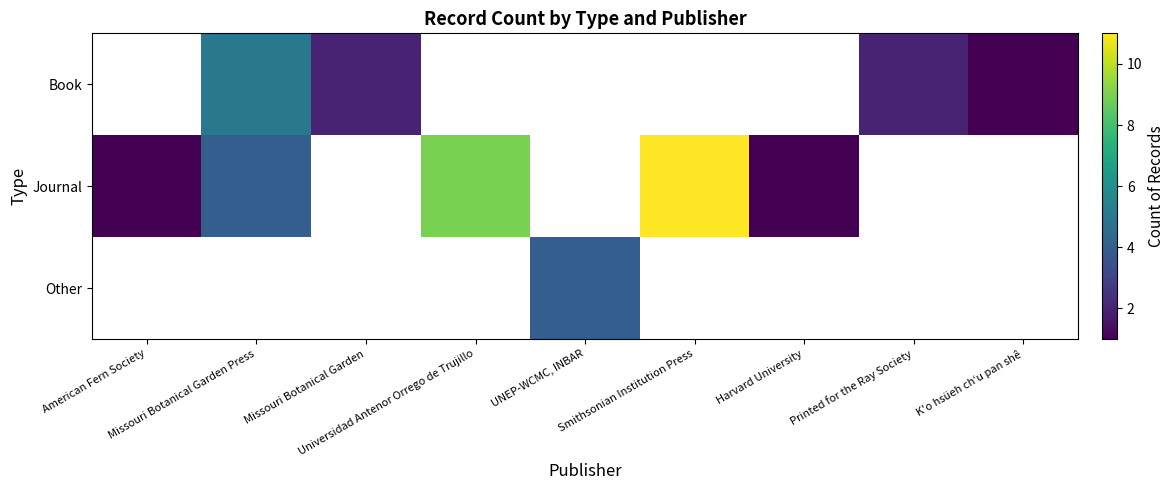

How many values in the Journal series exceed 9?

1